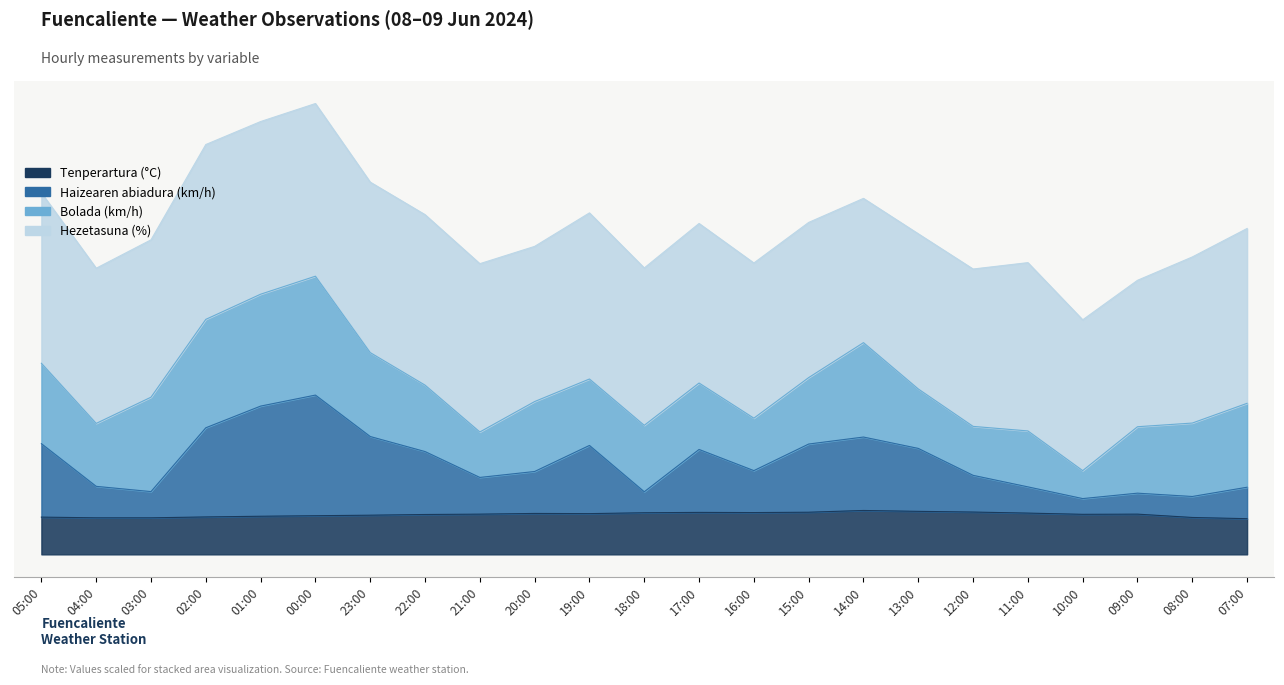

Which series has the widest spread of values?

Haizearen abiadura (km/h)